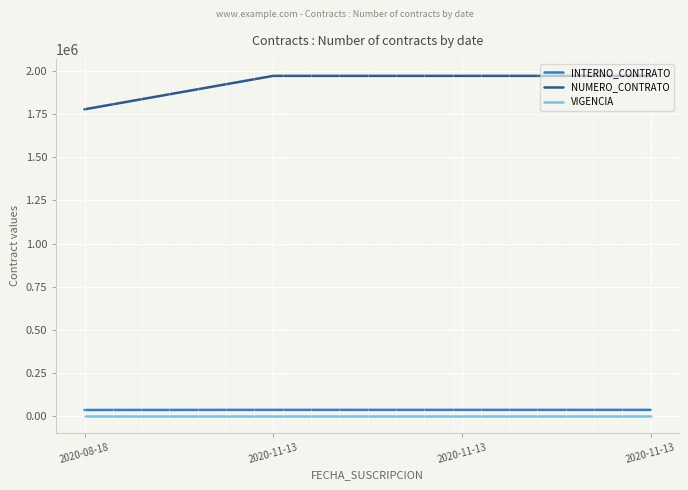

What are all the series names shown in the legend?

INTERNO_CONTRATO, NUMERO_CONTRATO, VIGENCIA